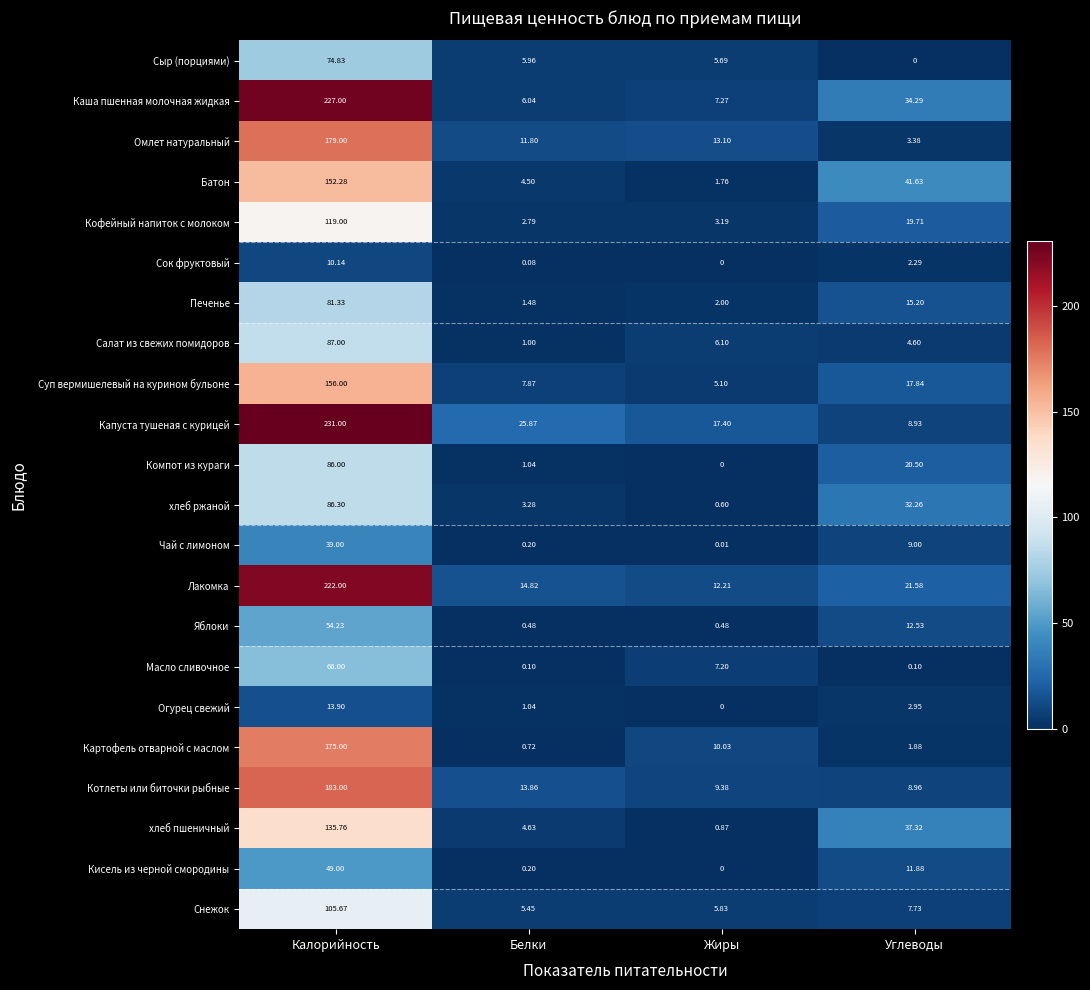

How many data points in Кофейный напиток с молоком are less than 19?

2